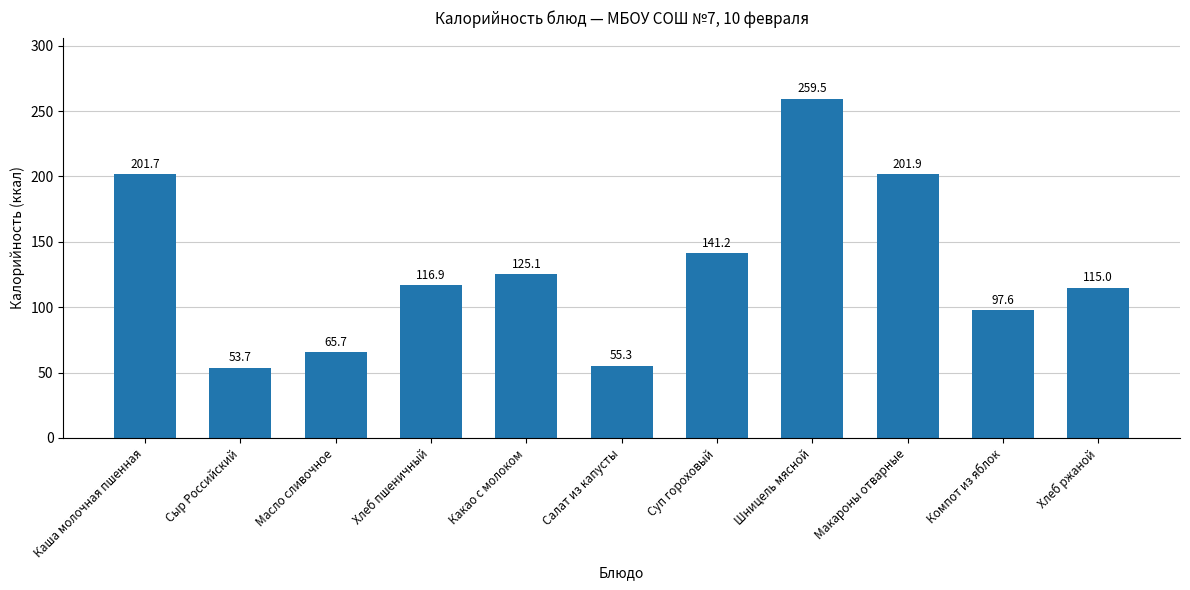

List the labels in order of value, largest first.

Шницель мясной, Макароны отварные, Каша молочная пшенная, Суп гороховый, Какао с молоком, Хлеб пшеничный, Хлеб ржаной, Компот из яблок, Масло сливочное, Салат из капусты, Сыр Российский